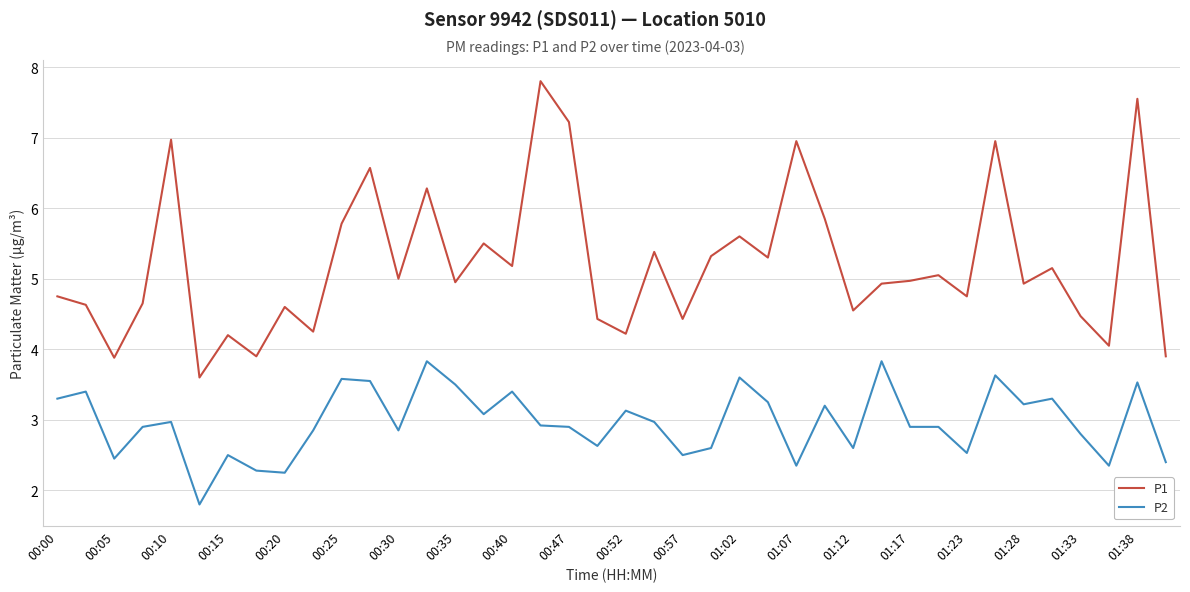

Which series has the largest total across all categories?

P1